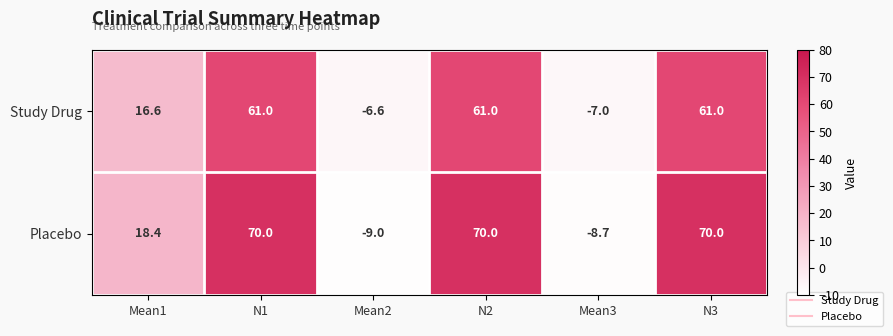

Rank the series by their maximum value, from highest to lowest.

Placebo, Study Drug